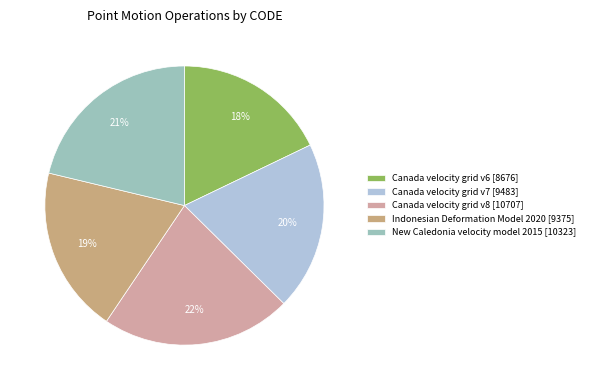

How many segments does this pie chart have?

5